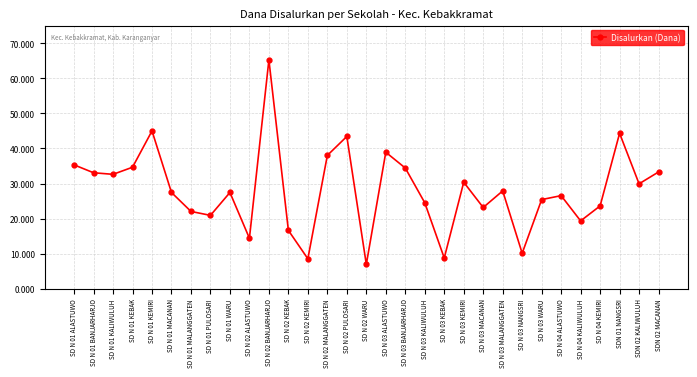

At which label does the data first exceed 27450000?

SD N 01 ALASTUWO